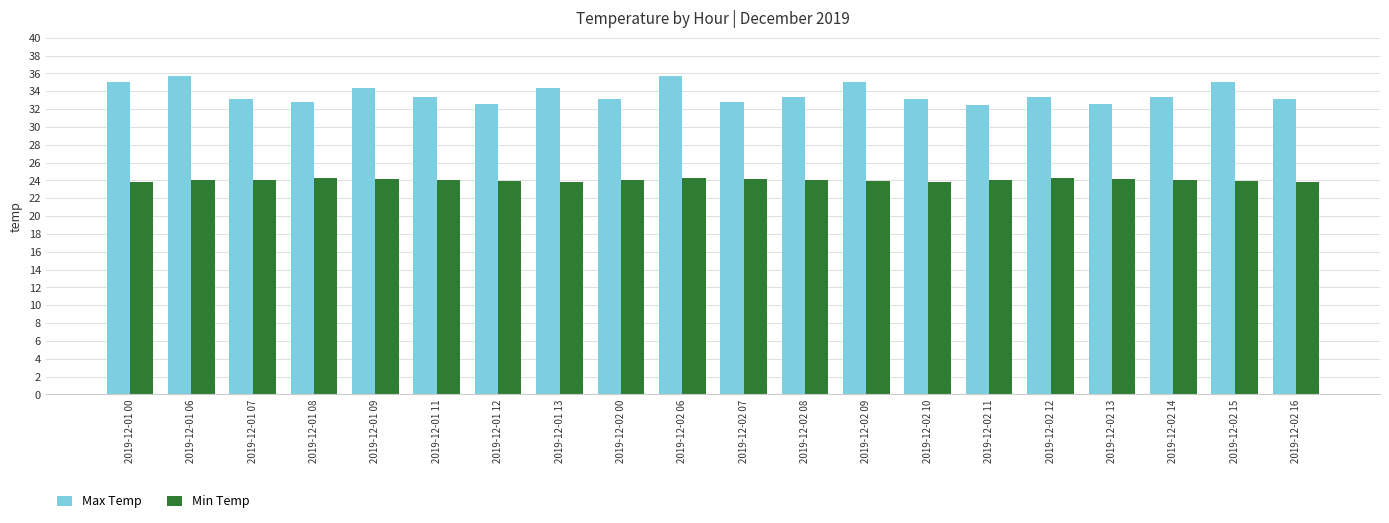

What is the lowest value of the Max Temp series?

32.5